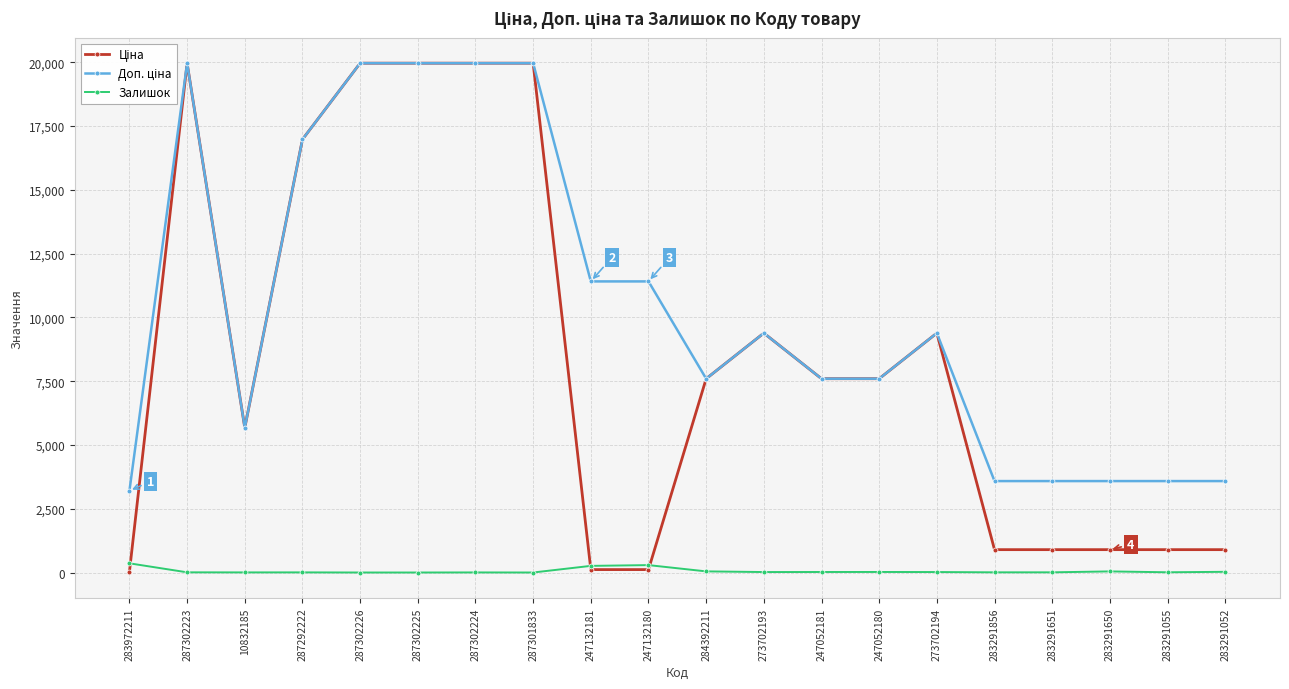

What is the spread (max minus min) of values at 287302225?

19964.2